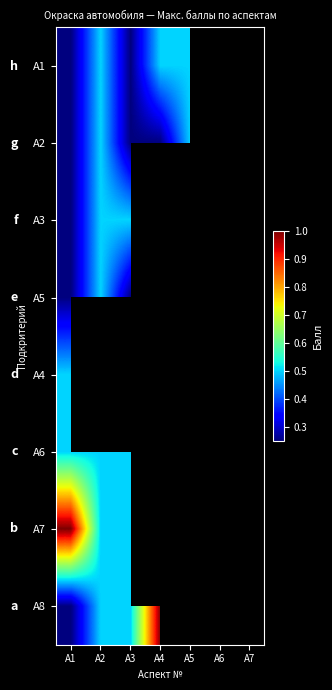

List the series in order of their peak value, lowest first.

А1, А3, А5, А4, А6, А2, А7, А8